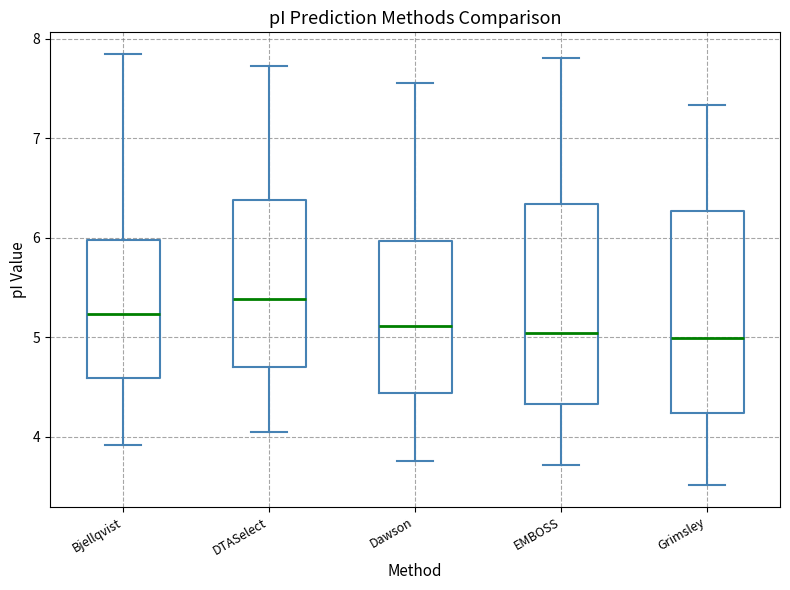

Where is the lower edge of the box for EMBOSS on the y-axis? The values are not printed on the chart, so give them approximately, as read against the axis.

4.3